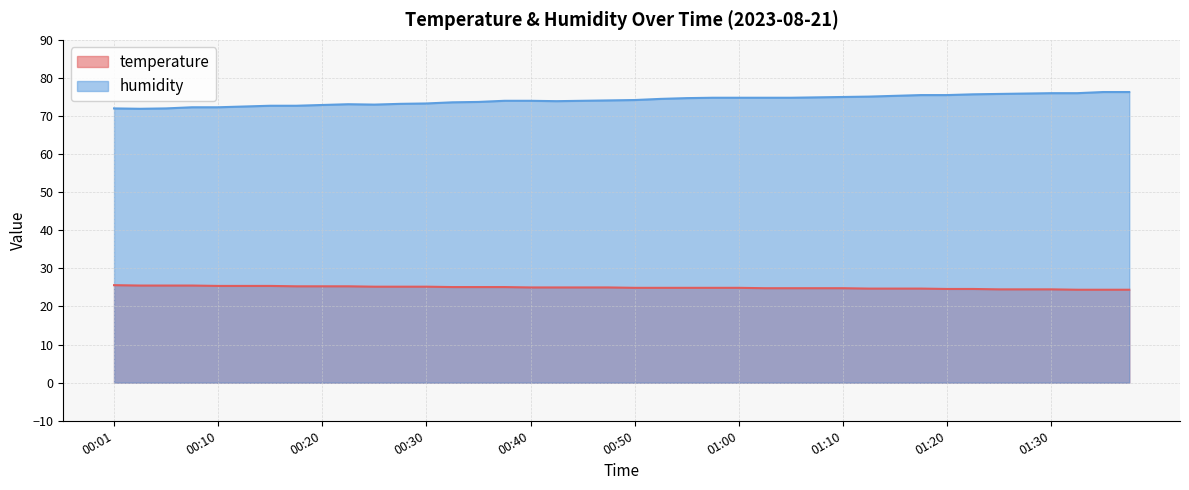

What is the minimum value for temperature?

24.4